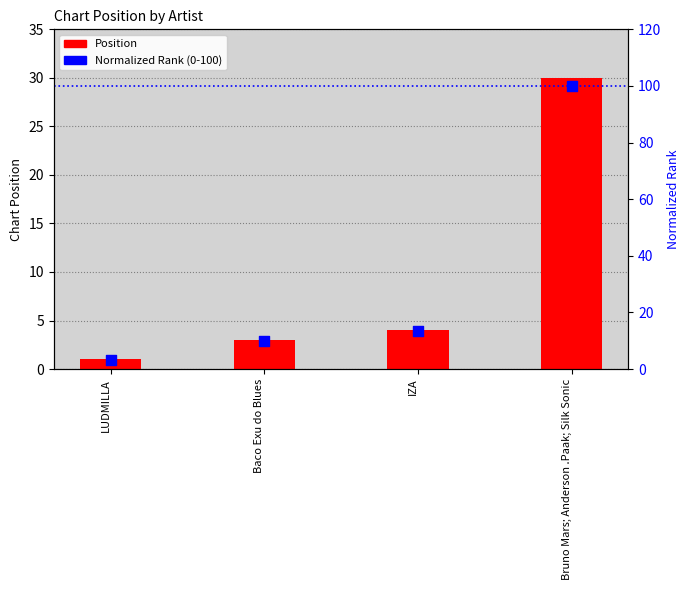

Is the value of Normalized Rank (0-100) at Baco Exu do Blues greater than the value of Position at Bruno Mars; Anderson .Paak; Silk Sonic?

No